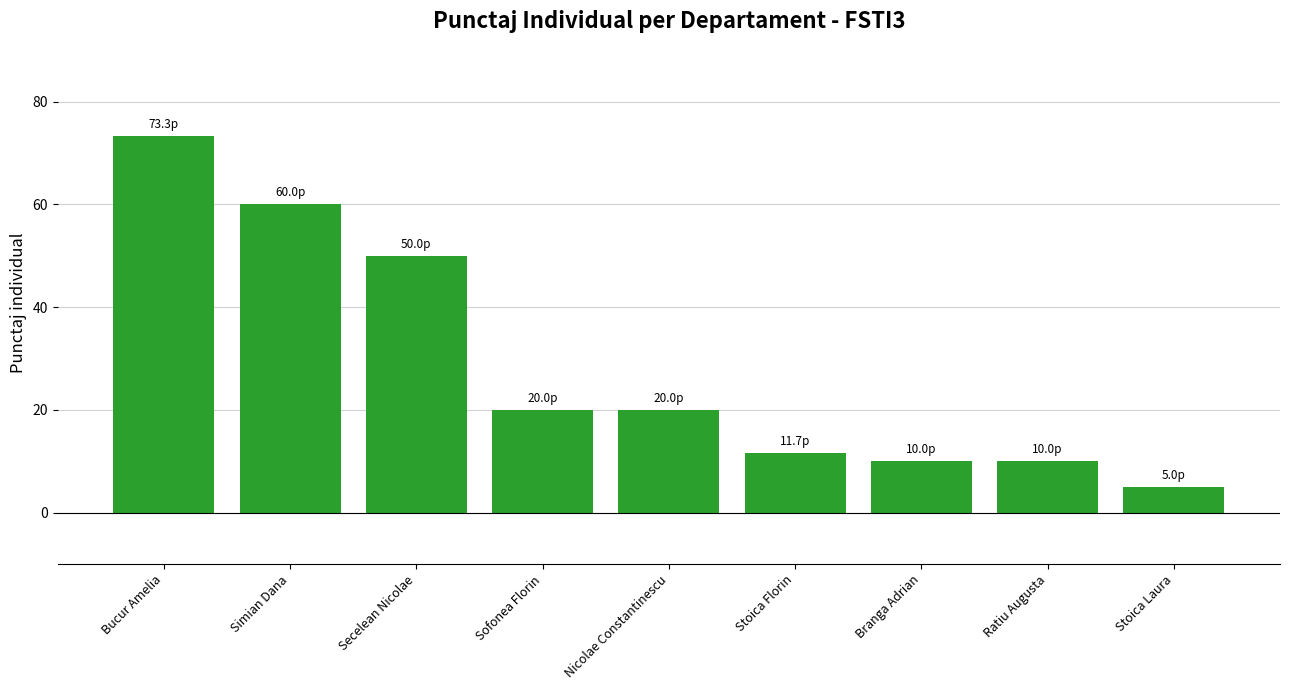

How many series are shown in this chart?

1